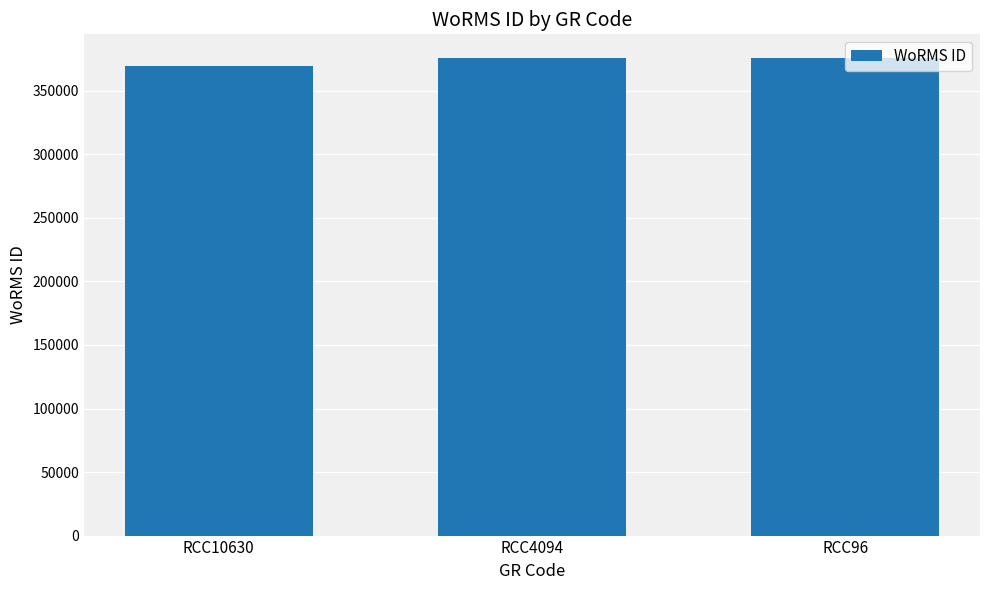

Reading right to left, what are all the values shown in this chart?

375699	375699	369377